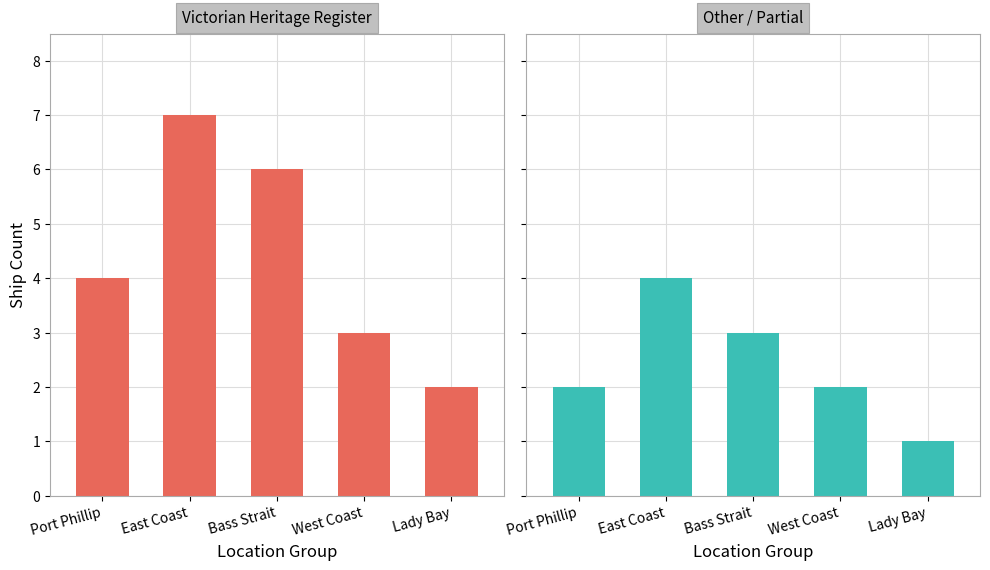

What is the highest value of the Victorian Heritage Register series?

7